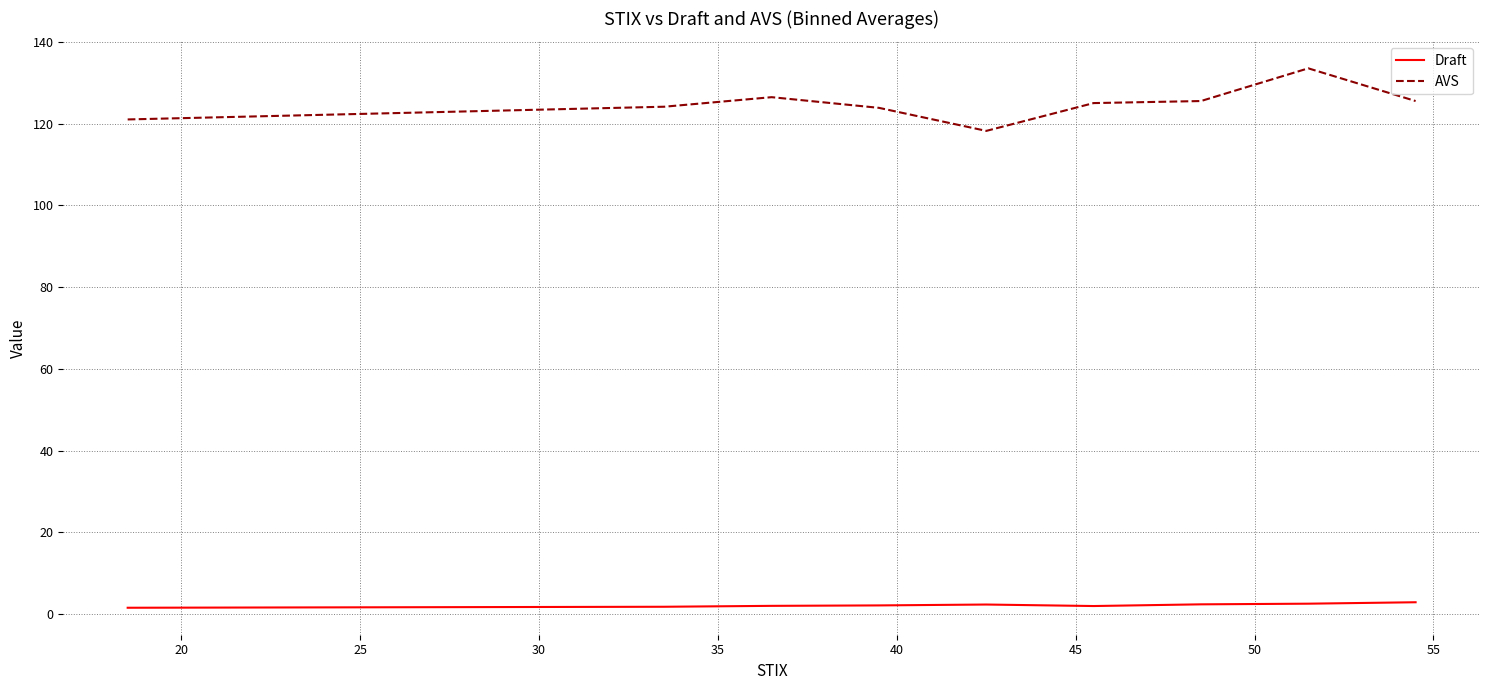

What is the difference between the maximum and minimum values in the AVS series?

15.3